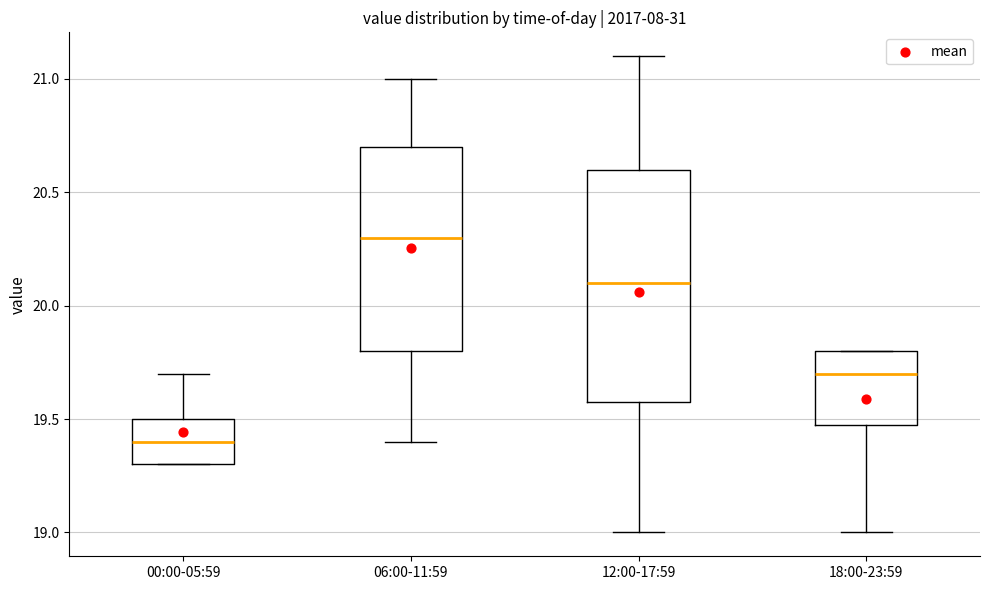

Comparing the boxes themselves (not the whiskers), which one is the tallest?

12:00-17:59